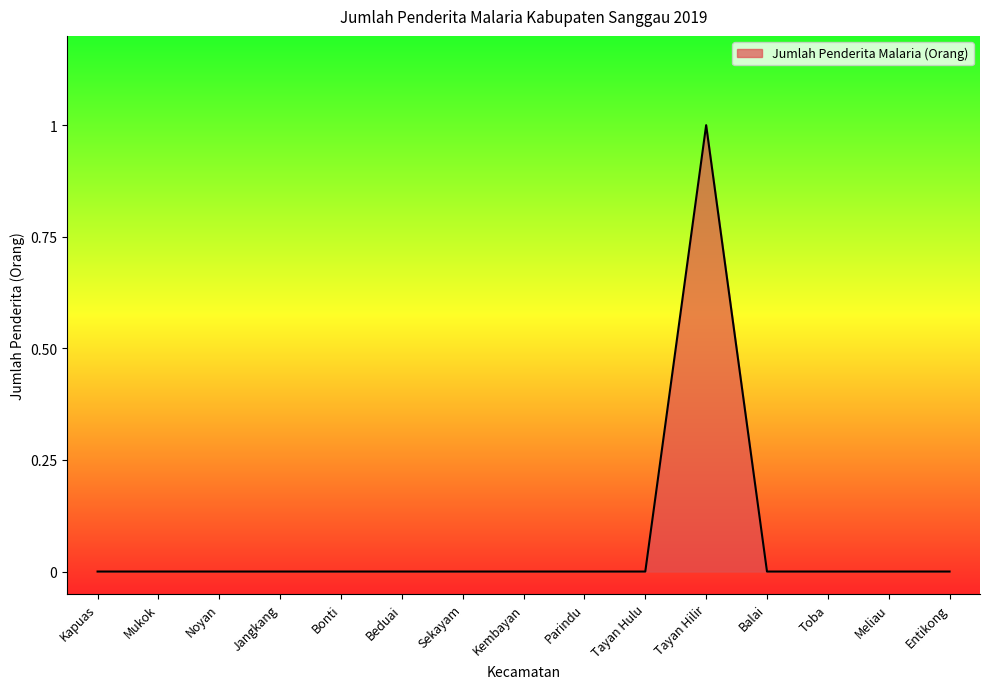

Between Tayan Hilir and Kapuas, which is larger?

Tayan Hilir